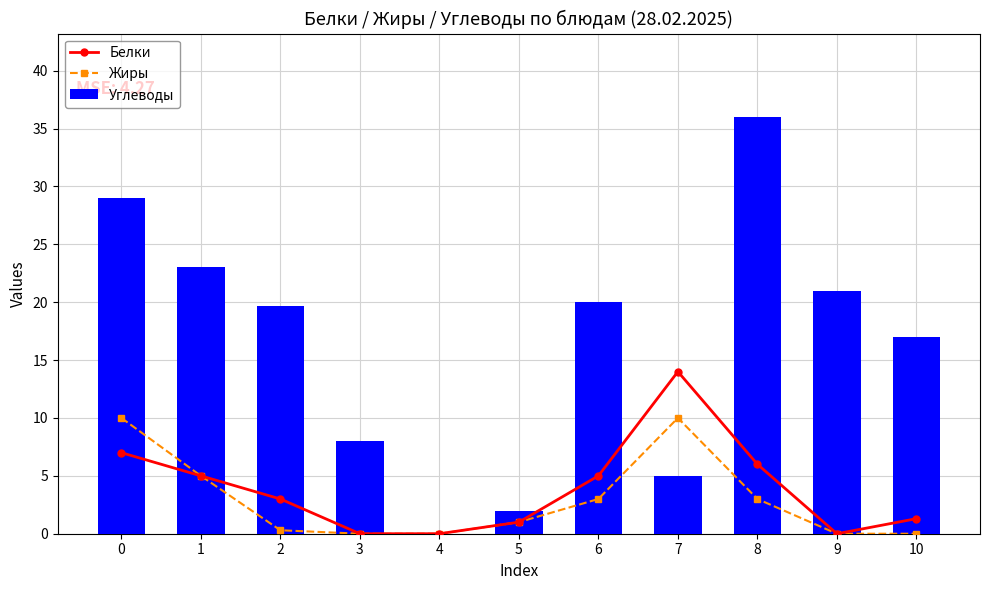

What is the value of the Жиры bar at the 2nd from the left?

5.0